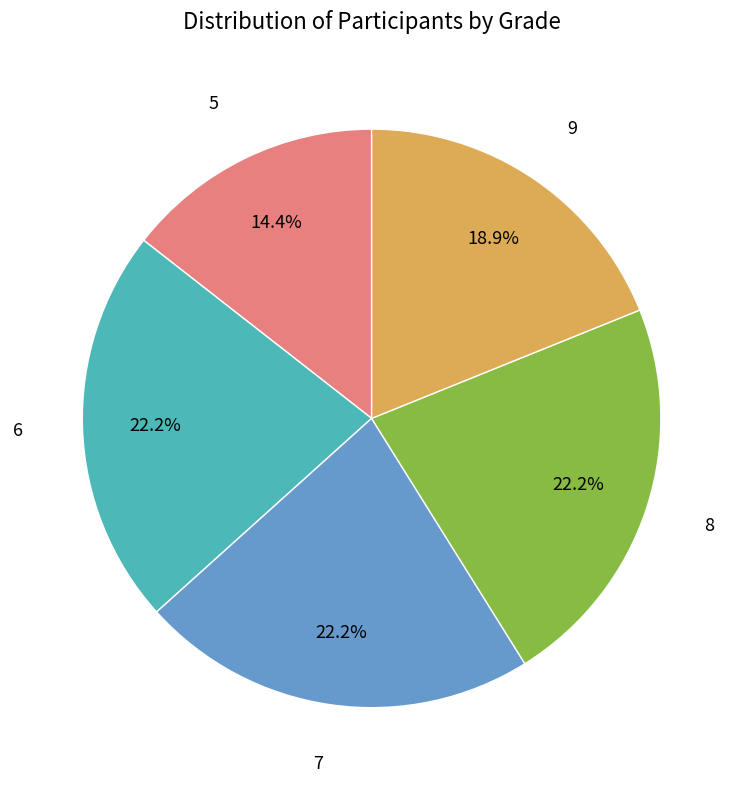

Is there any slice that represents more than half of the pie?

No